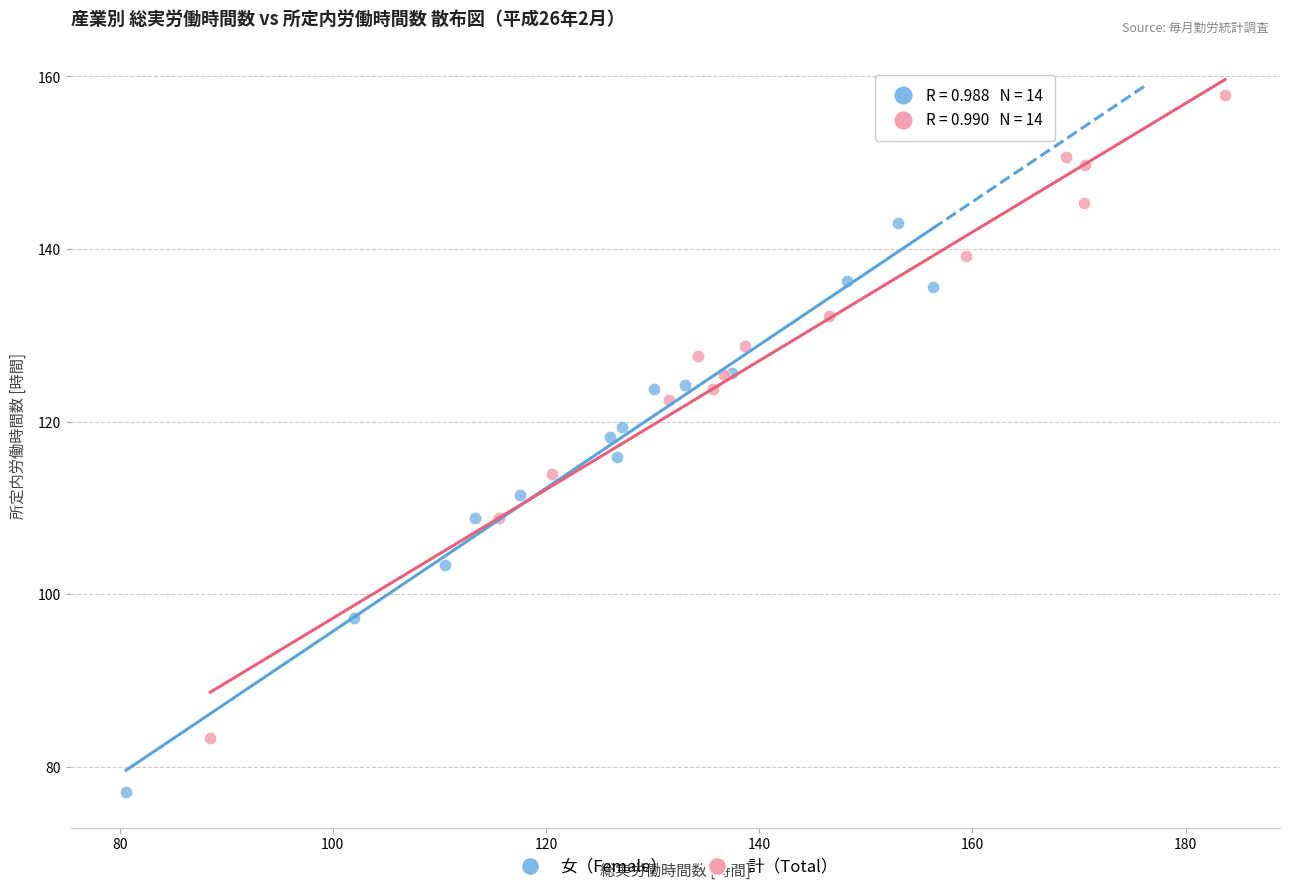

Which series has the largest Y range (max minus min)?

計（Total）